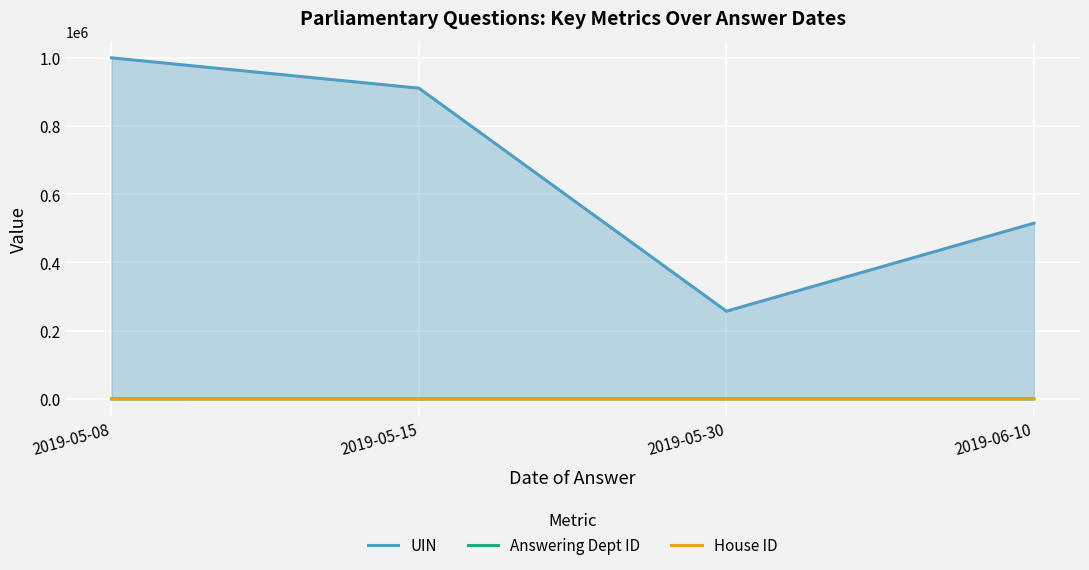

What is the sum of the UIN values at 2019-05-08 and 2019-05-30?

1256873